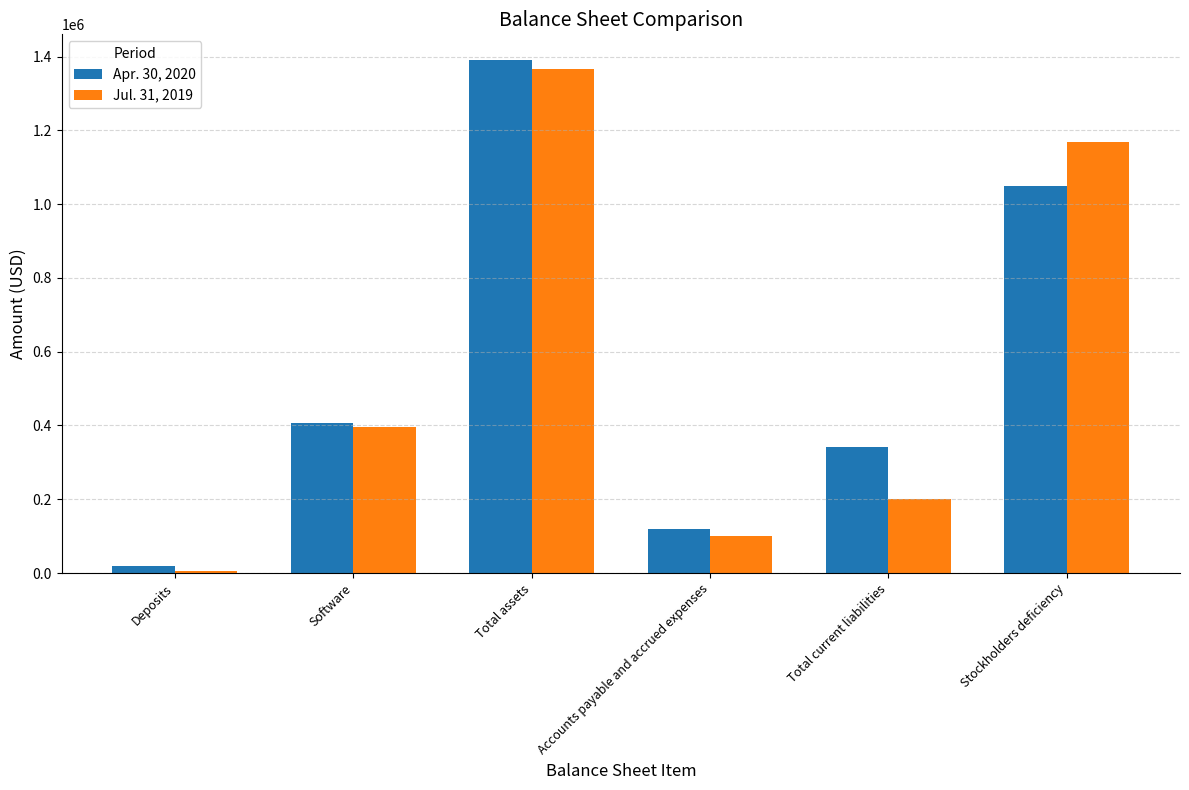

Reading right to left, what are all the values shown in this chart?

Apr. 30, 2020: Stockholders deficiency=1049959	Total current liabilities=340713	Accounts payable and accrued expenses=118213	Total assets=1390673	Software=407979	Deposits=18113
Jul. 31, 2019: Stockholders deficiency=1167216	Total current liabilities=200090	Accounts payable and accrued expenses=100090	Total assets=1367306	Software=395794	Deposits=6931